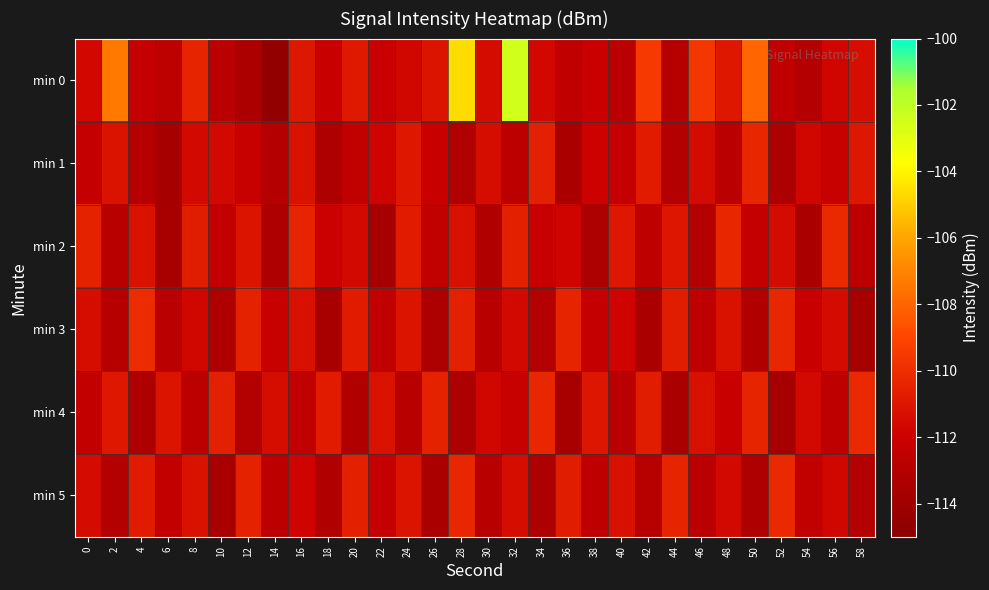

Which series has the largest total across all categories?

min 0